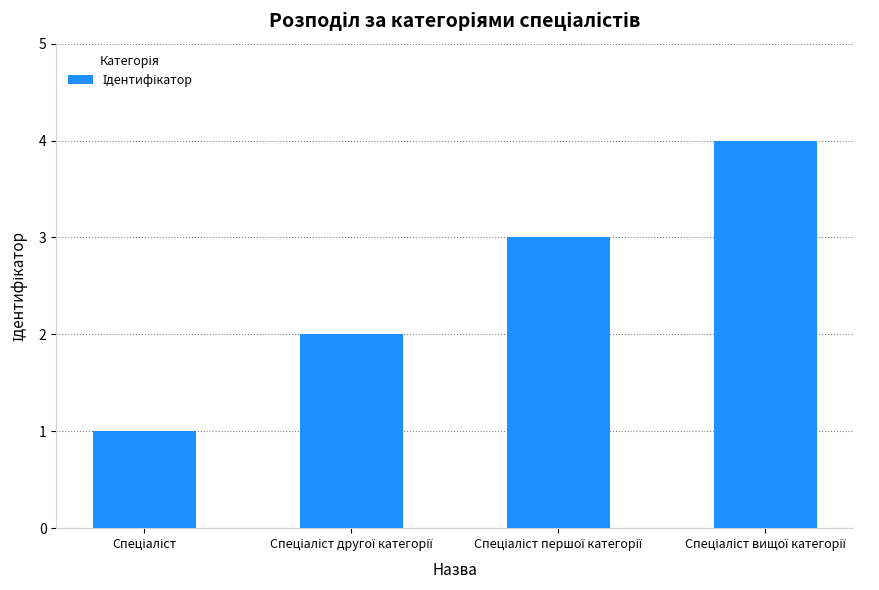

What is the maximum value shown in the chart?

4